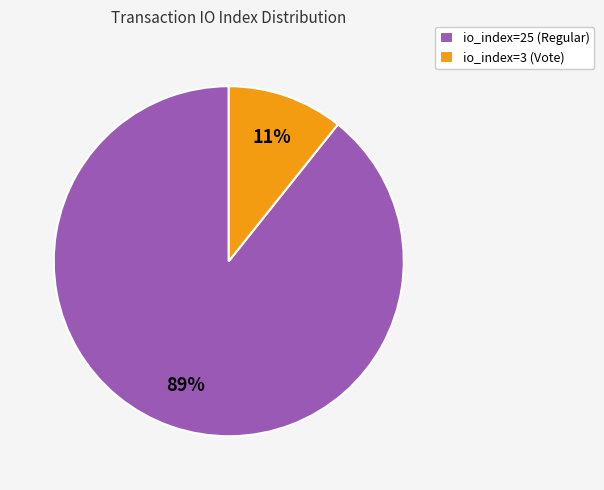

Is the sum of io_index=3 (Vote) and io_index=25 (Regular) greater than half?

Yes